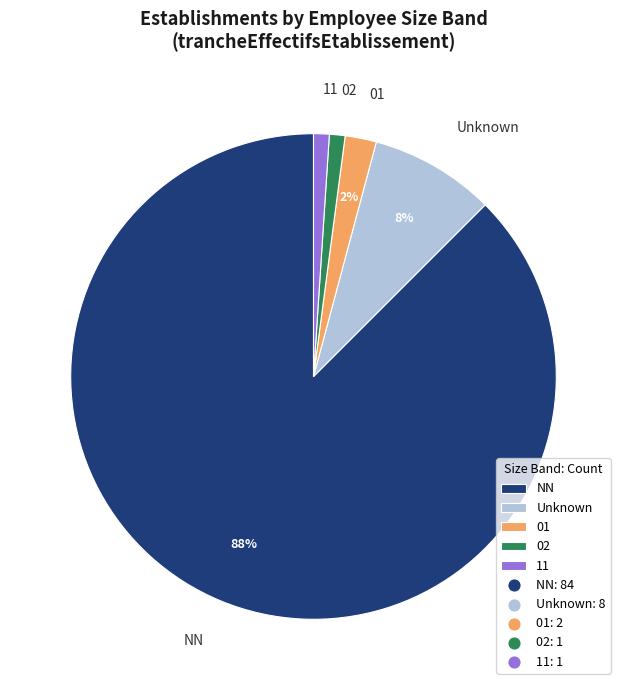

True or false: NN accounts for 35% of the total.

False